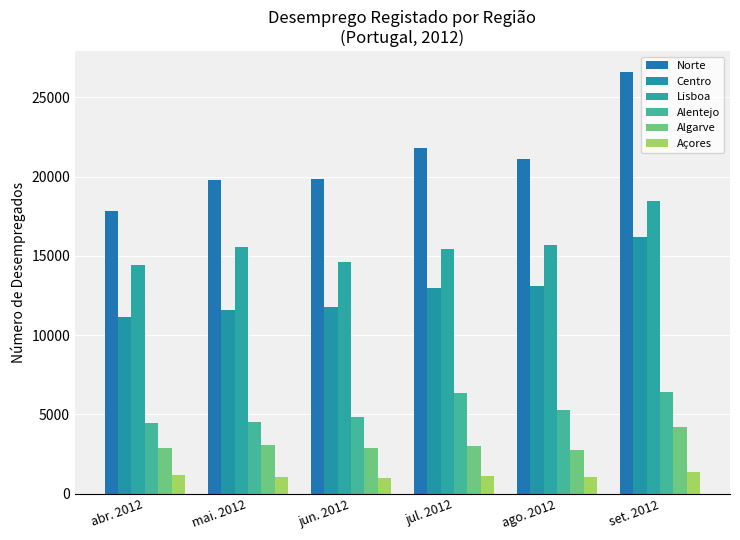

Read the Centro value at mai. 2012.

11586